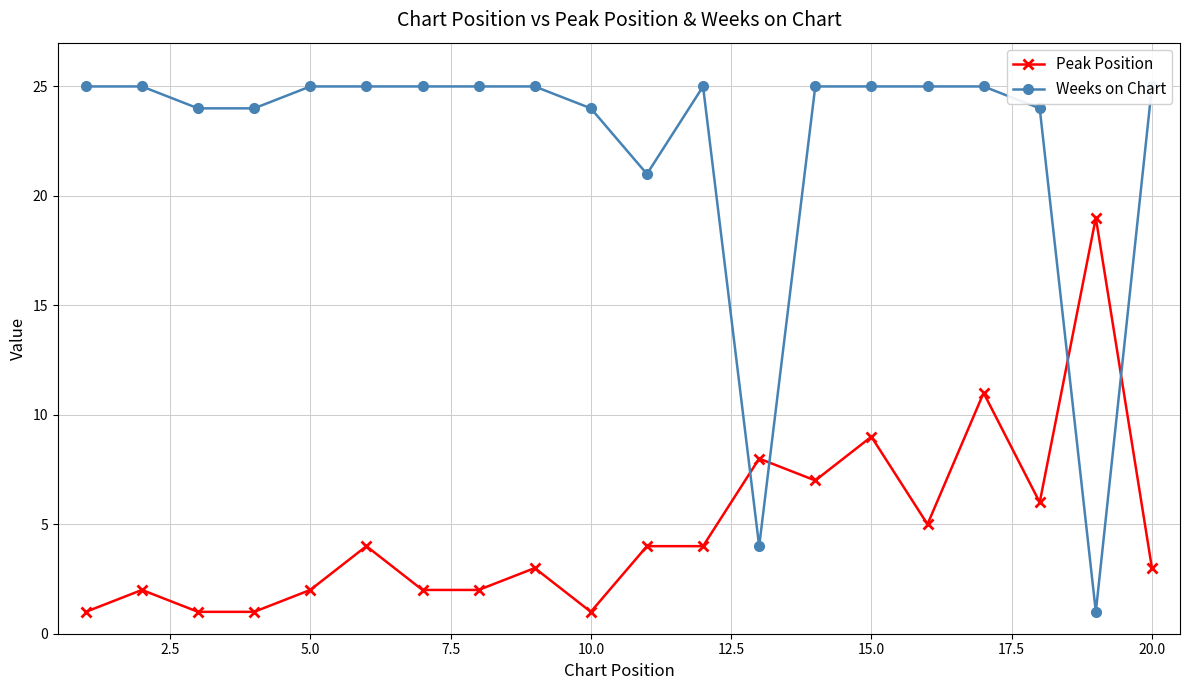

How many times do Weeks on Chart and Peak Position cross each other?

4